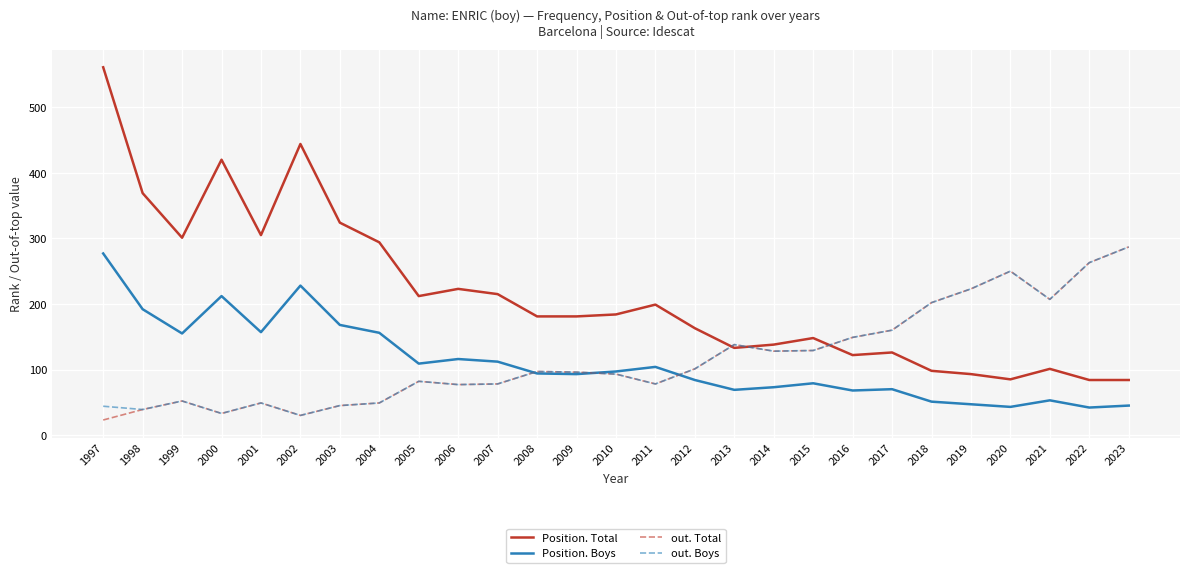

Which series has the widest spread of values?

Position. Total